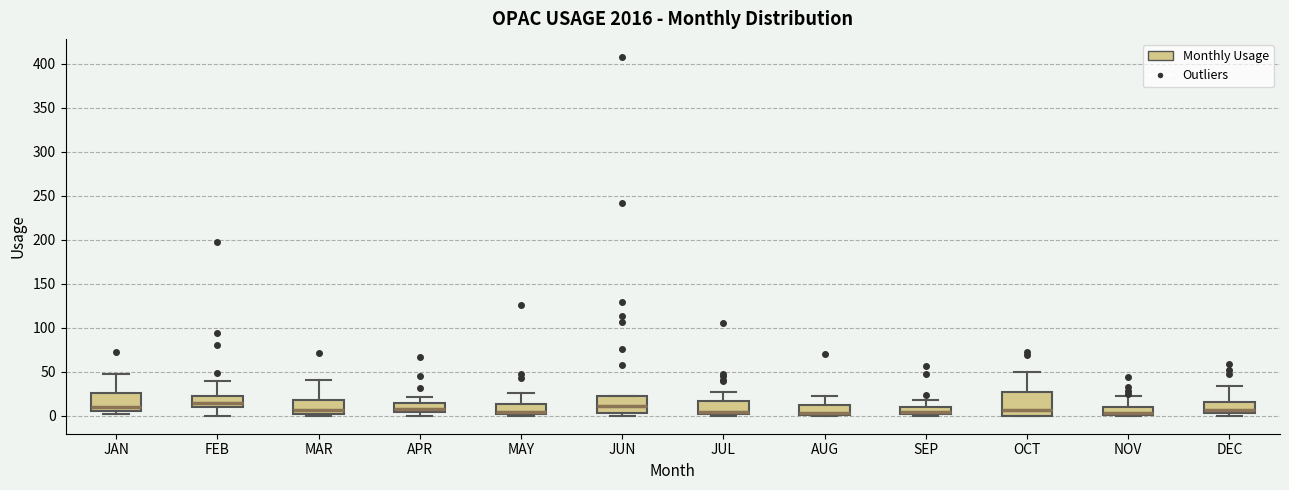

Reading left to right, transcribe this box plot: for each box, give where its median line is, the range the box spans, and where its two whiskers end, as read against the y-axis. The values are not printed on the chart, so give them approximately, as read against the axis.

JAN: median 10, box 5 to 25, whiskers 0 to 50
FEB: median 15, box 10 to 20, whiskers 0 to 40
MAR: median 5, box 0 to 20, whiskers 0 (just below the box's lower edge) to 40
APR: median 10, box 5 to 15, whiskers 0 to 20
MAY: median 5, box 0 to 15, whiskers 0 (just below the box's lower edge) to 25
JUN: median 10, box 5 to 20, whiskers 0 to 25
JUL: median 5, box 0 to 15, whiskers 0 (just below the box's lower edge) to 25
AUG: median 5 (drawn on the box's lower edge), box 0 to 10, whiskers 0 to 25
SEP: median 5, box 0 to 10, whiskers 0 (just below the box's lower edge) to 20
OCT: median 5, box 0 to 25, whiskers 0 to 50
NOV: median 5, box 0 to 10, whiskers 0 to 25
DEC: median 5 (just above the box's lower edge), box 5 to 15, whiskers 0 to 35